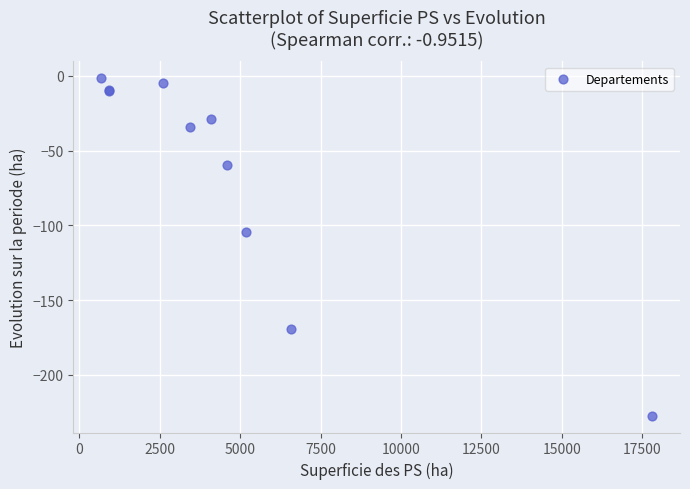

What Y value in the scatter plot is closest to -114?

-104.4